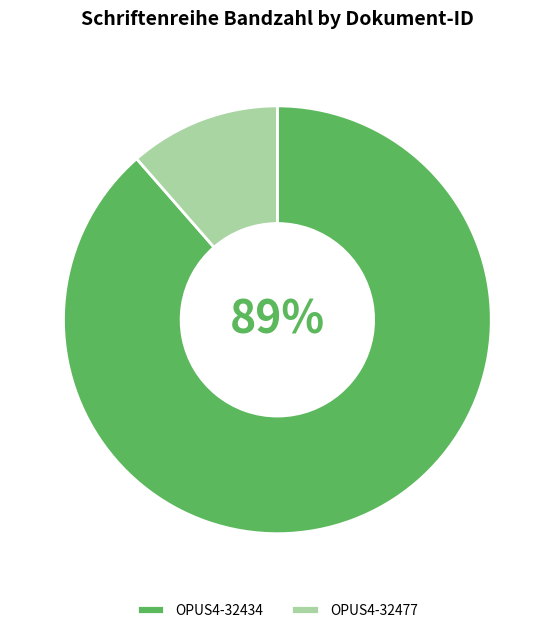

Is it true that OPUS4-32434 is 99% of the pie?

False